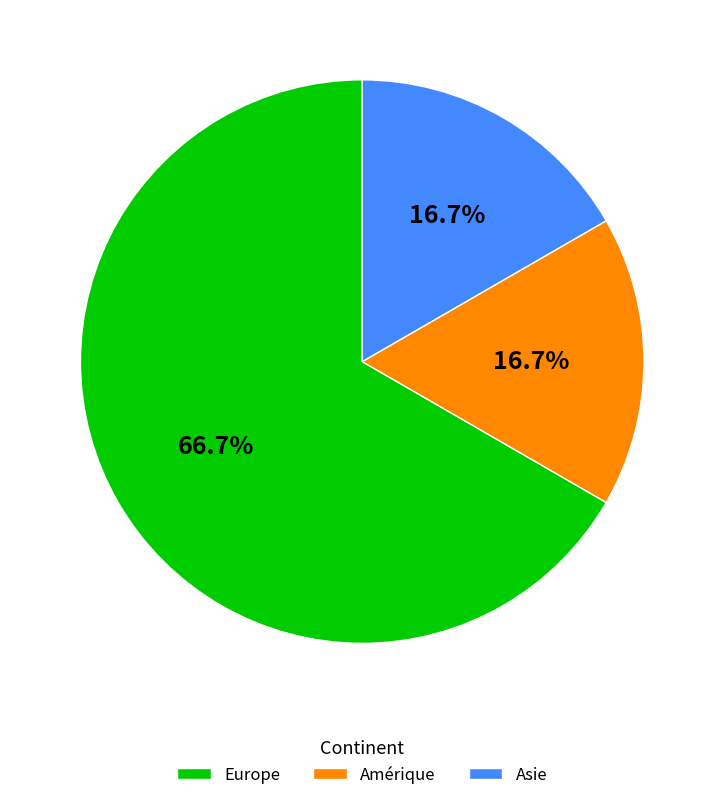

What is the largest slice in the pie chart?

Europe